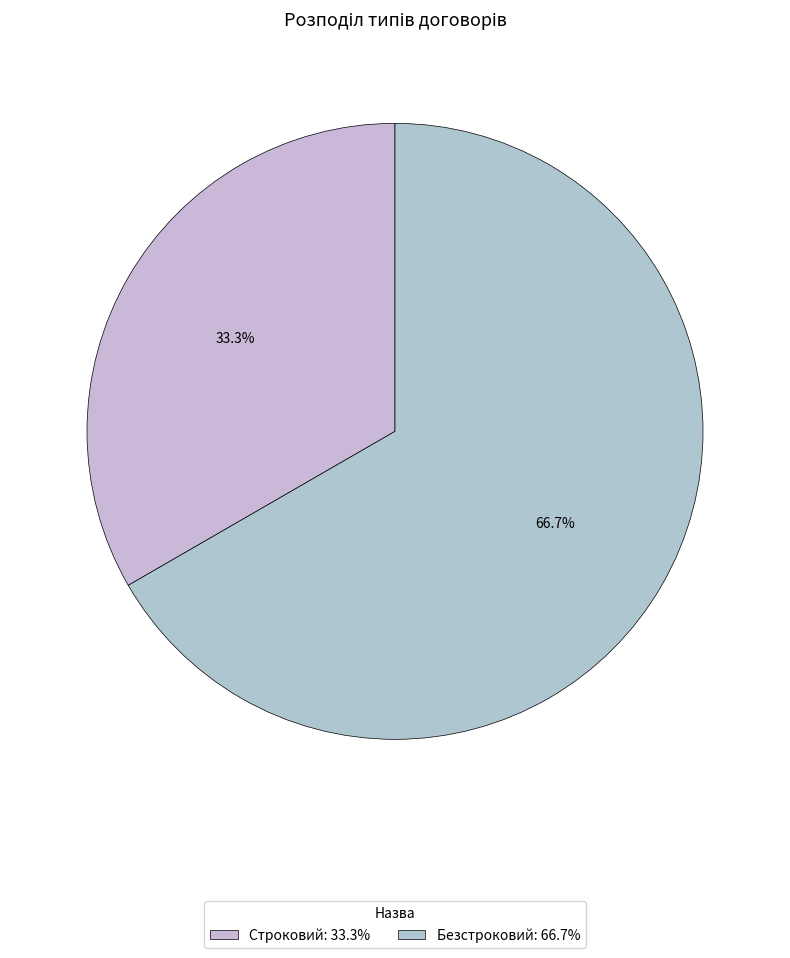

Approximately how many times larger is the value at Безстроковий compared to Строковий?

2.0